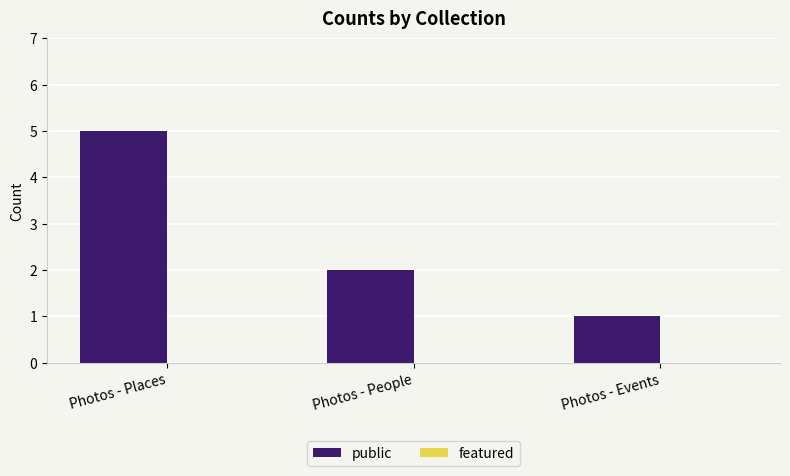

How many bars are there in total?

3